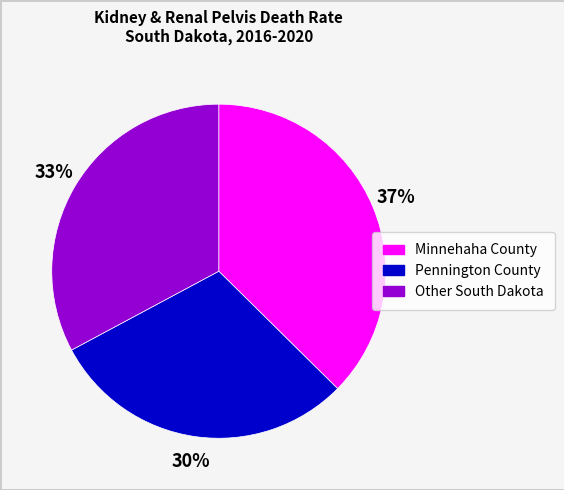

Which category has the smallest portion of the pie?

Pennington County